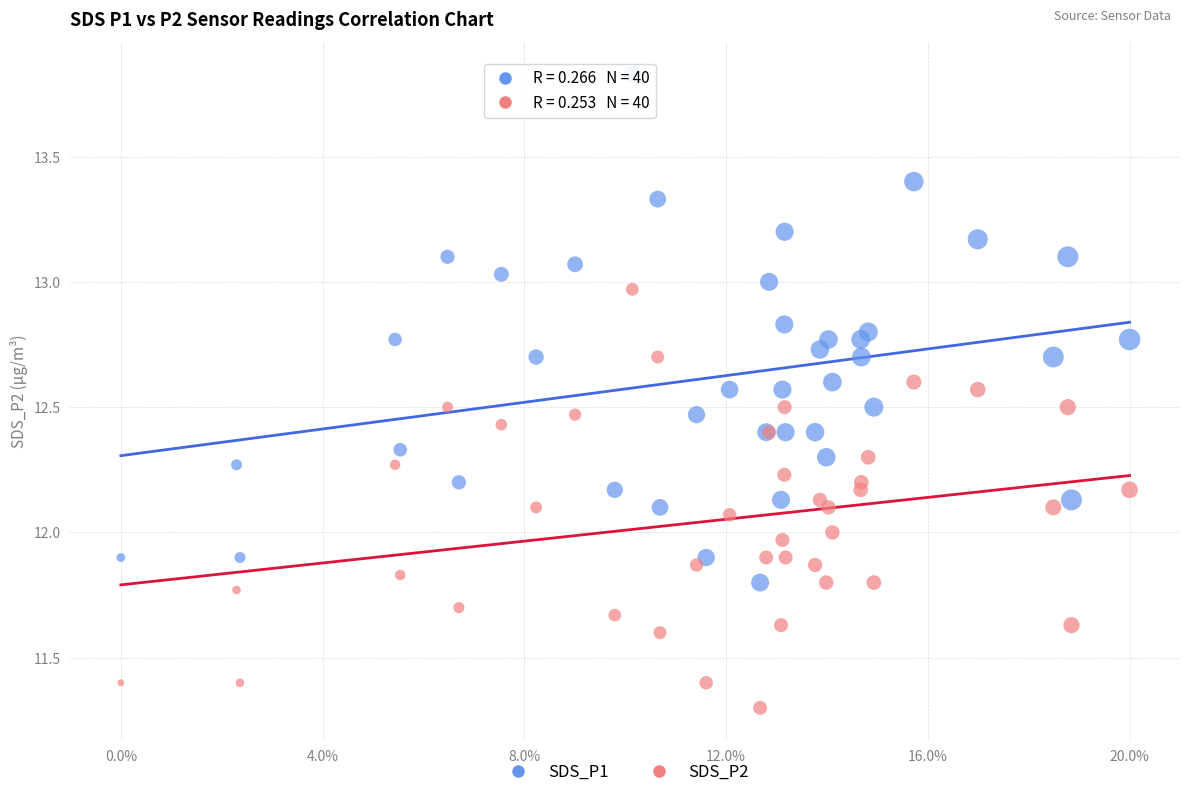

Which series contains the highest Y value?

SDS_P1